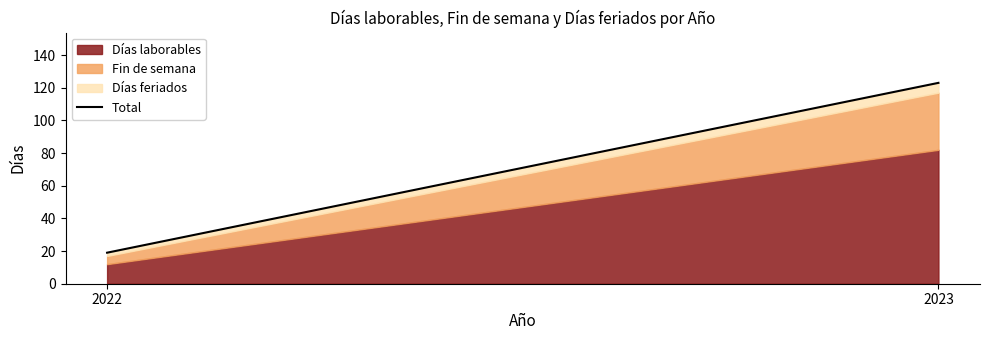

List the labels in order of value, smallest first.

2022, 2023